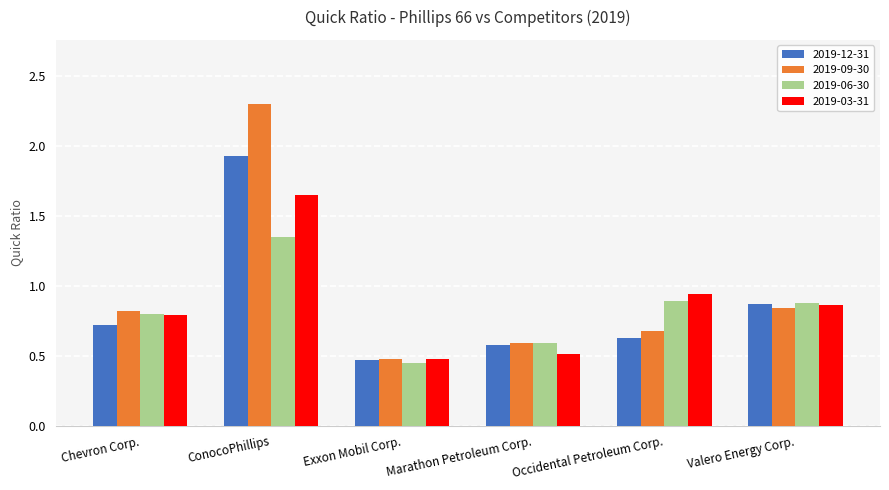

Is it true that 2019-03-31 equals 0.1 at Exxon Mobil Corp.?

False